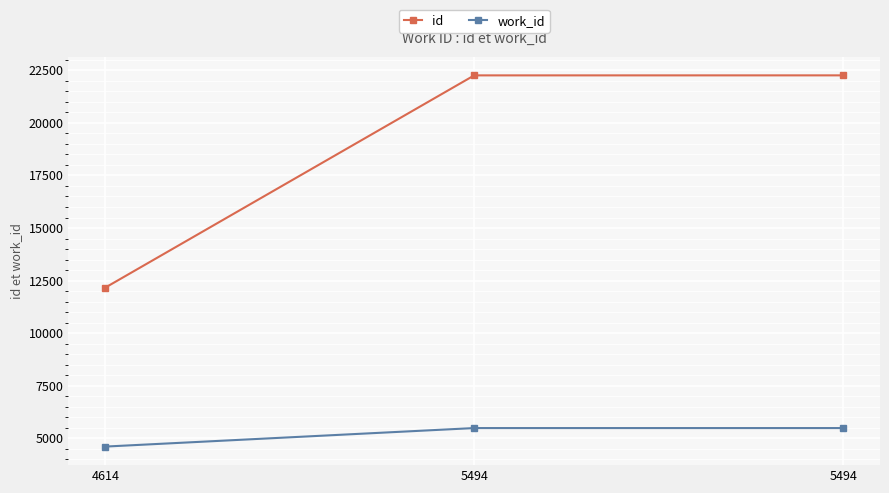

Which series has the largest range (max minus min)?

id